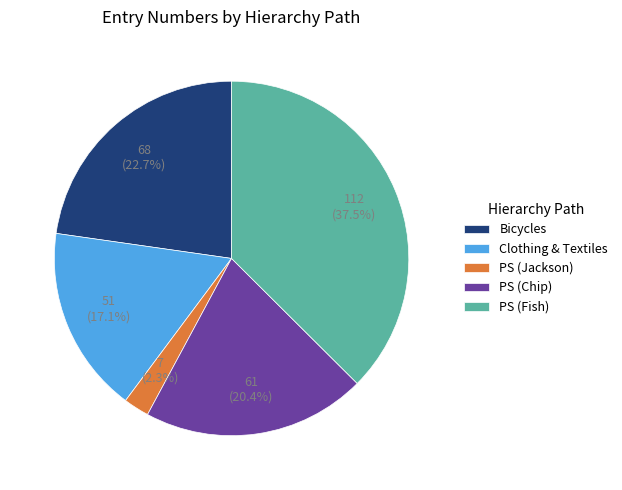

What percentage is NOT represented by Bicycles?

77.3%